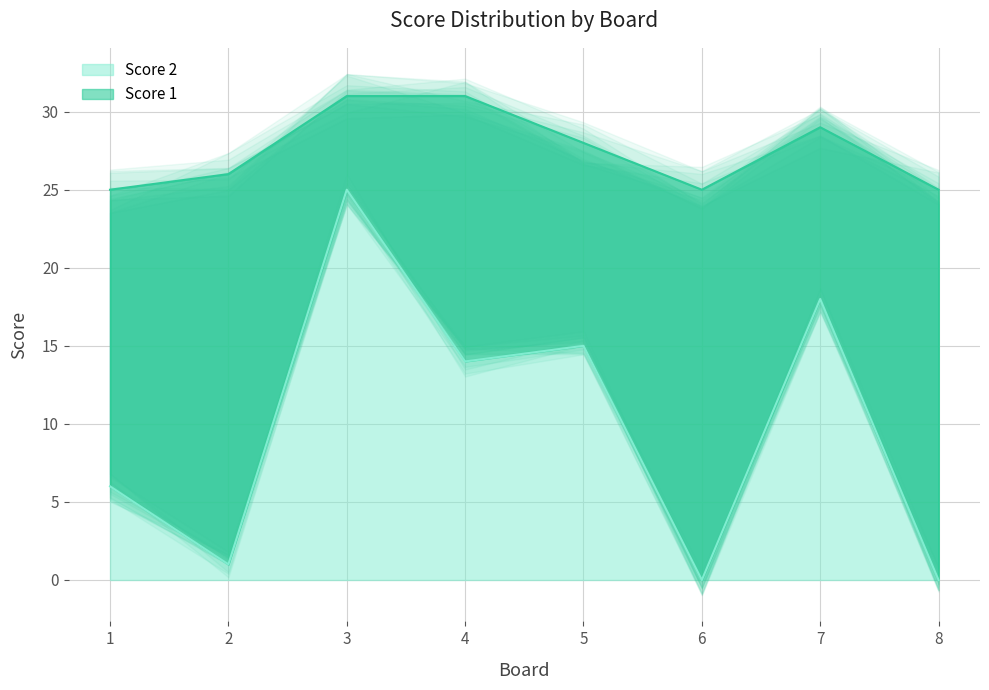

Where is the first local minimum?

2